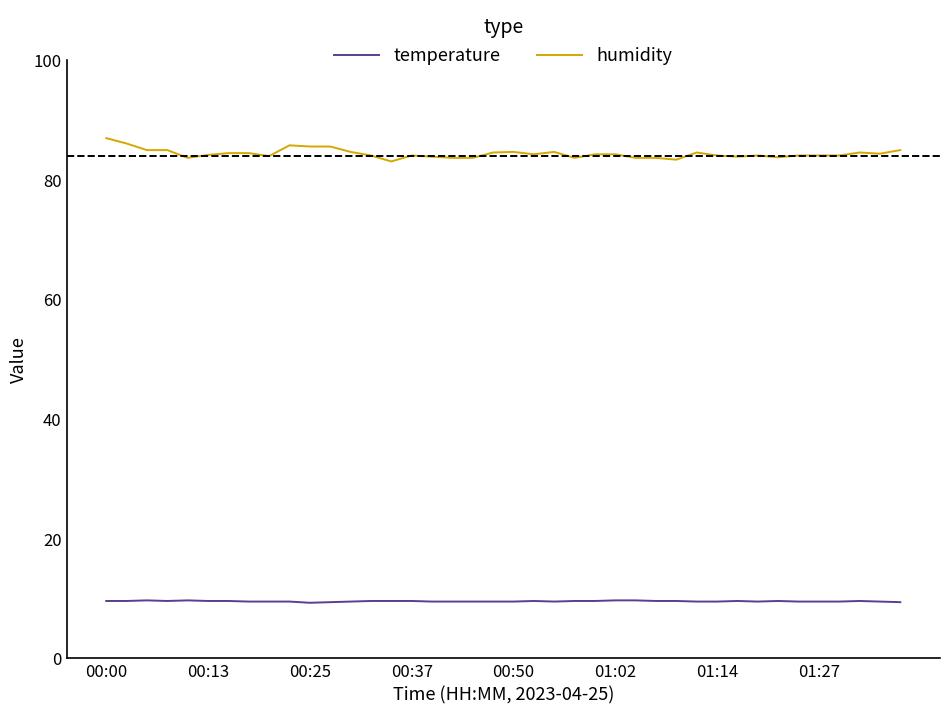

Which series has the largest total across all categories?

humidity